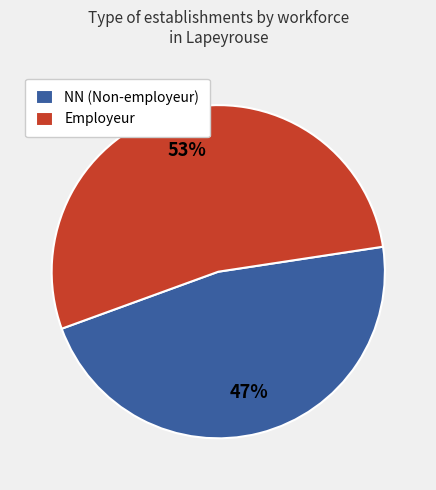

To the nearest percent, what is the difference between the largest and smallest slice percentages?

6%